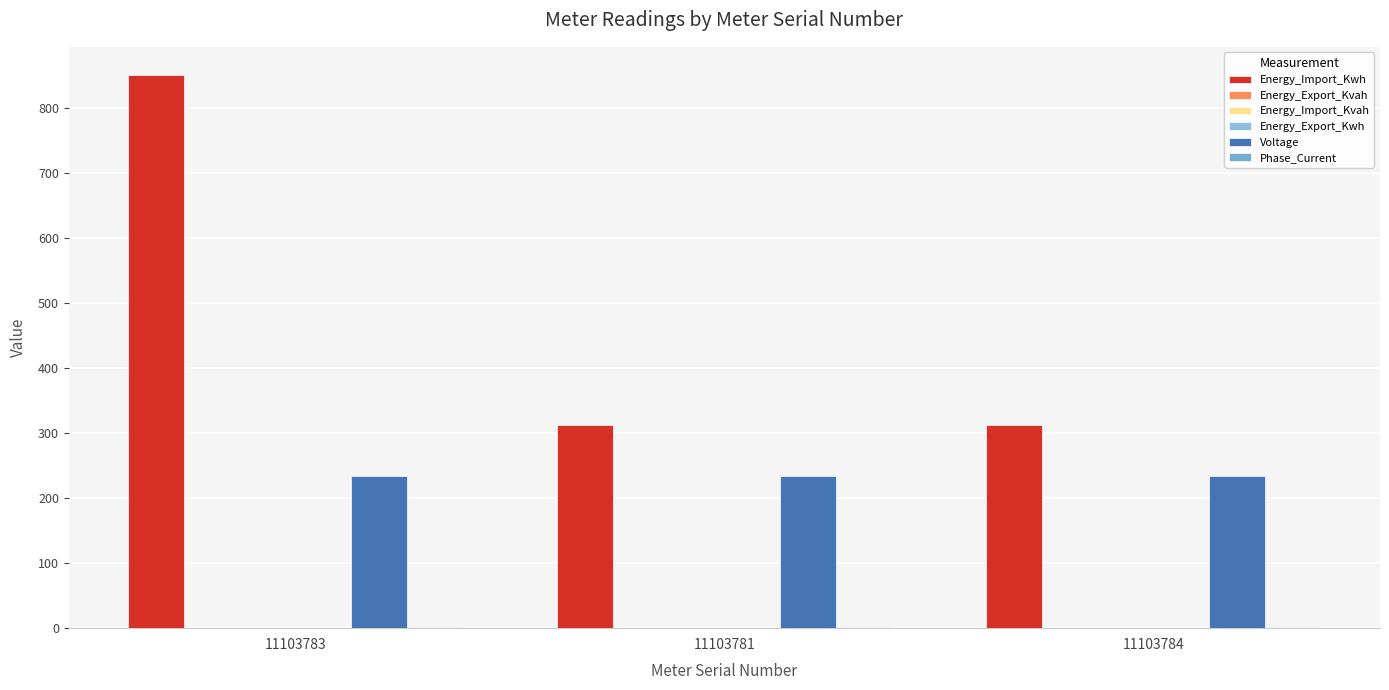

Between 11103783 and 11103781, which series saw the biggest shift?

Energy_Import_Kwh